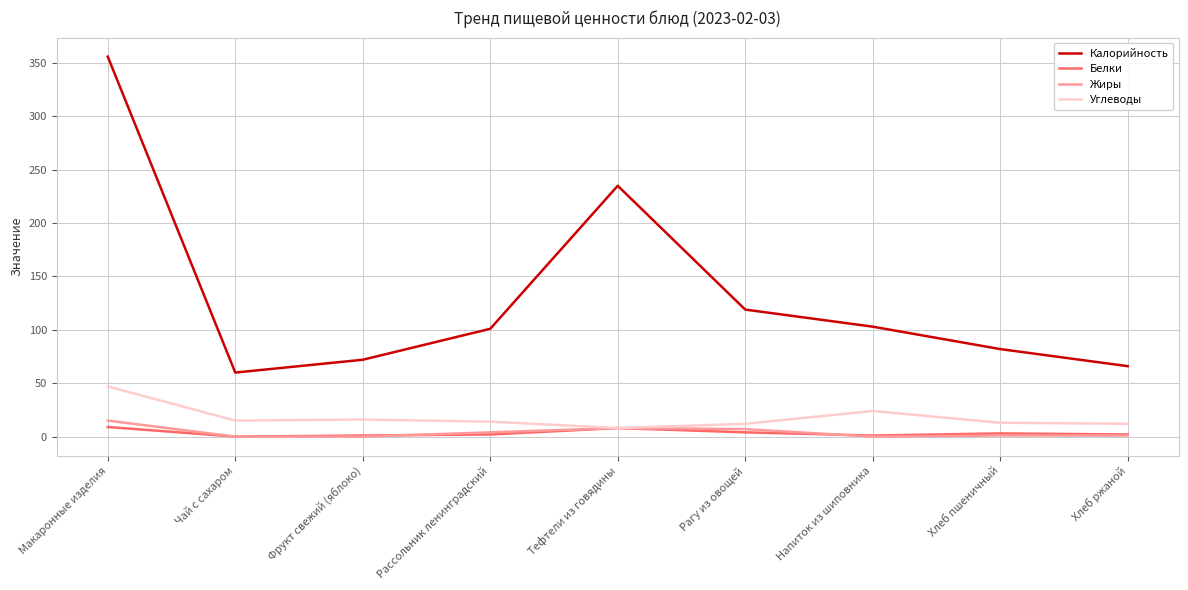

At which category does Калорийность reach its first local valley?

Чай с сахаром